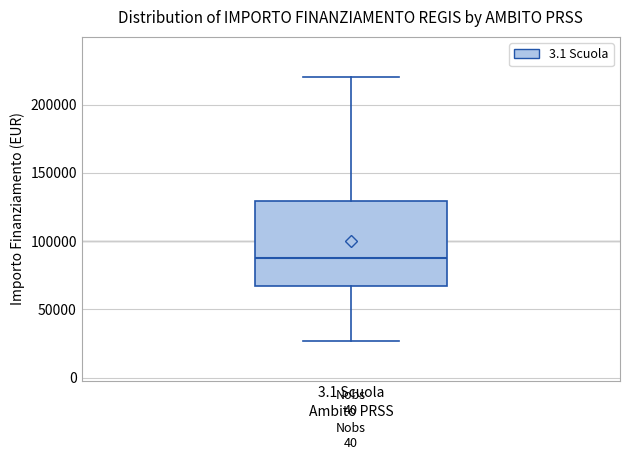

Where does the lower whisker of the box for 3.1 Scuola end on the y-axis? The values are not printed on the chart, so give them approximately, as read against the axis.

25000